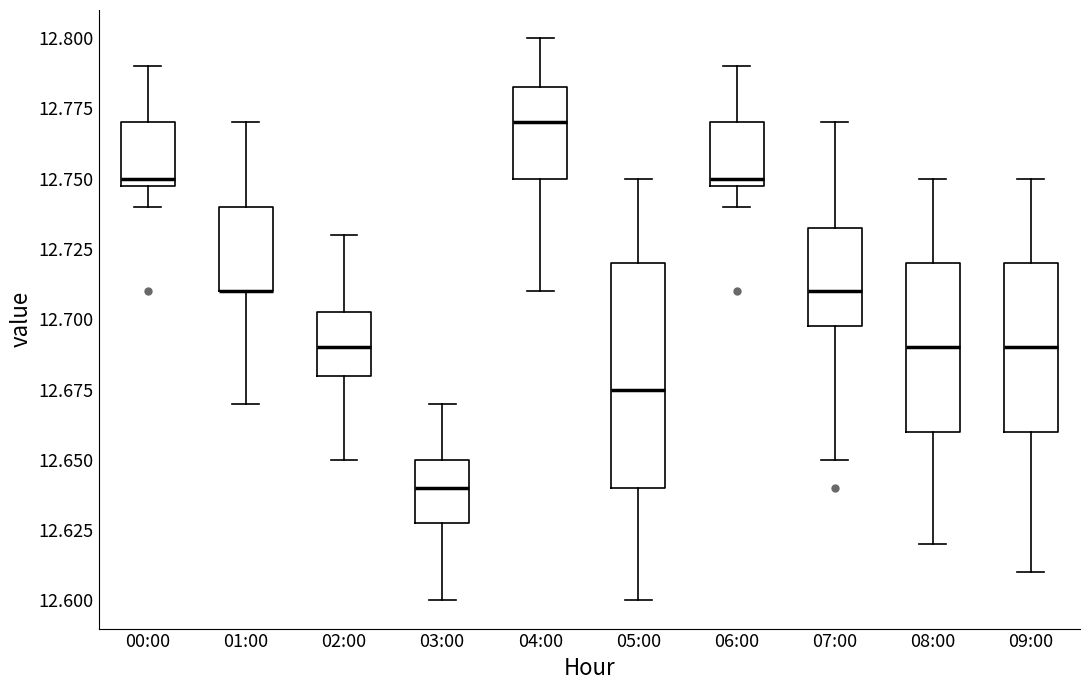

Where does the upper whisker of the box for 04:00 end on the y-axis? The values are not printed on the chart, so give them approximately, as read against the axis.

12.800